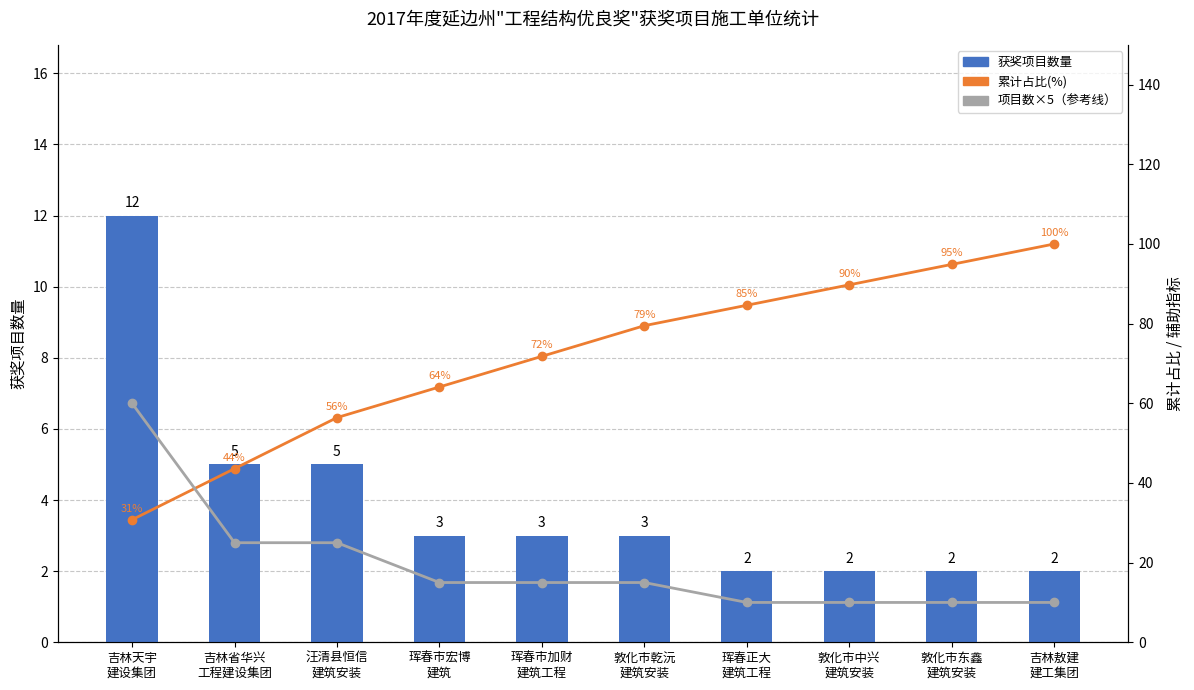

Reading left to right, extract all data points from this chart.

获奖项目数量: 吉林天宇
建设集团=12.0	吉林省华兴
工程建设集团=5.0	汪清县恒信
建筑安装=5.0	珲春市宏博
建筑=3.0	珲春市加财
建筑工程=3.0	敦化市乾沅
建筑安装=3.0	珲春正大
建筑工程=2.0	敦化市中兴
建筑安装=2.0	敦化市东鑫
建筑安装=2.0	吉林敖建
建工集团=2.0
累计占比(%): 吉林天宇
建设集团=30.8	吉林省华兴
工程建设集团=43.6	汪清县恒信
建筑安装=56.4	珲春市宏博
建筑=64.1	珲春市加财
建筑工程=71.8	敦化市乾沅
建筑安装=79.5	珲春正大
建筑工程=84.6	敦化市中兴
建筑安装=89.7	敦化市东鑫
建筑安装=94.9	吉林敖建
建工集团=100.0
项目数×5（参考线）: 吉林天宇
建设集团=60.0	吉林省华兴
工程建设集团=25.0	汪清县恒信
建筑安装=25.0	珲春市宏博
建筑=15.0	珲春市加财
建筑工程=15.0	敦化市乾沅
建筑安装=15.0	珲春正大
建筑工程=10.0	敦化市中兴
建筑安装=10.0	敦化市东鑫
建筑安装=10.0	吉林敖建
建工集团=10.0